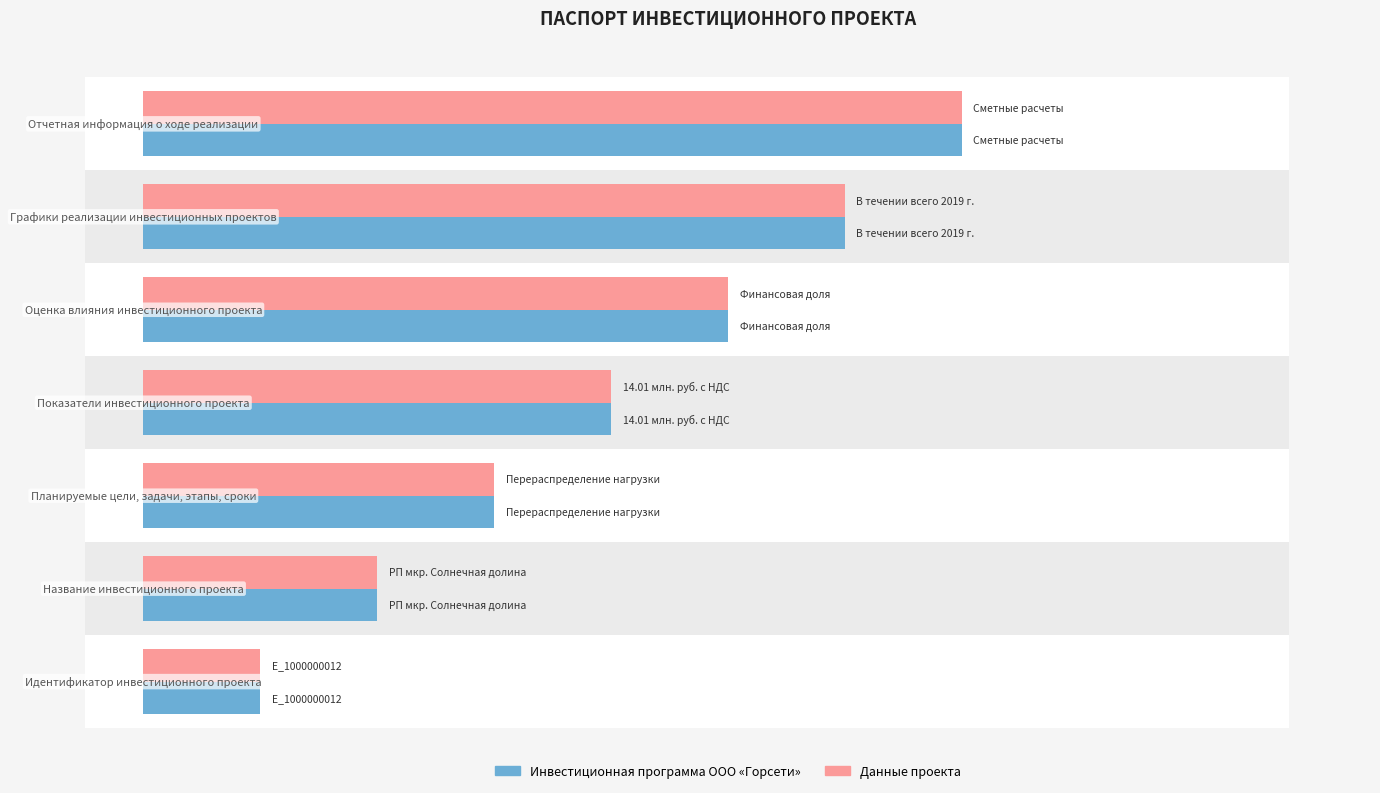

What is the difference between the maximum and minimum values in the Инвестиционная программа ООО «Горсети» series?

6